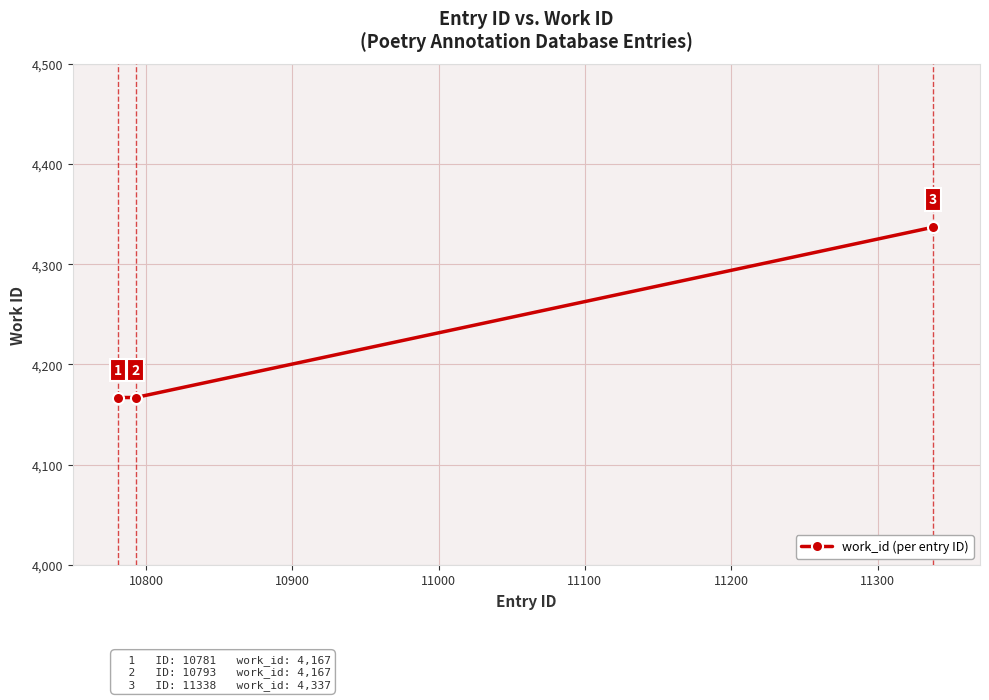

Reading left to right, what are all the values shown in this chart?

4167	4167	4337